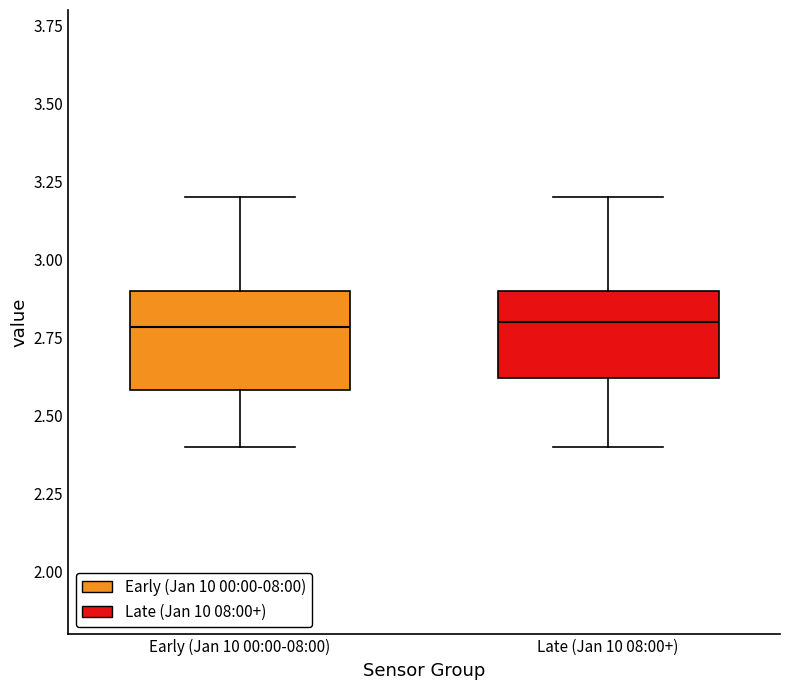

Reading left to right, read every box against the y-axis: the position of its median line, the range the box covers, and the ends of its whiskers. The values are not printed on the chart, so give them approximately, as read against the axis.

Early (Jan 10 00:00-08:00): median 2.8, box 2.6 to 2.9, whiskers 2.4 to 3.2
Late (Jan 10 08:00+): median 2.8, box 2.6 to 2.9, whiskers 2.4 to 3.2